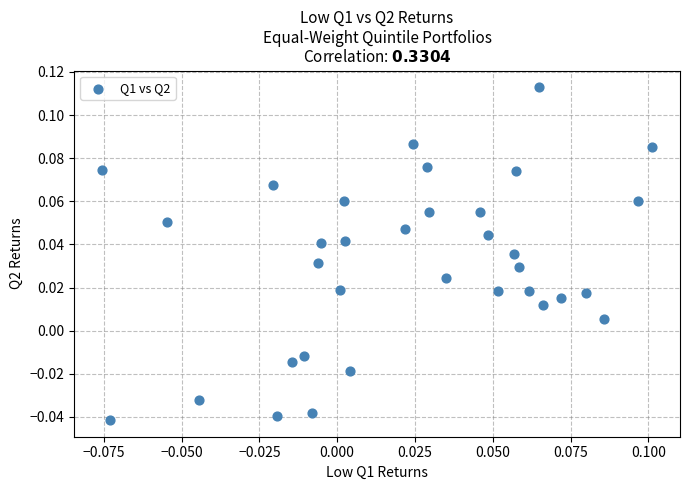

Count the number of points in this scatter plot.

34